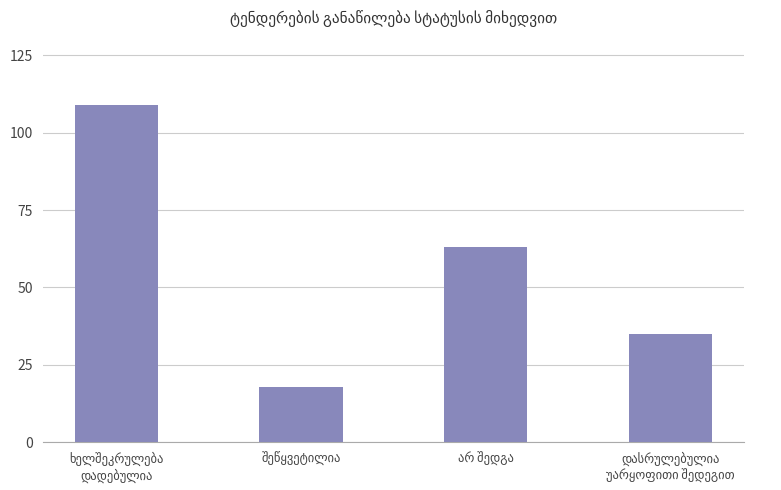

Reading left to right, list all the values displayed in this chart.

109	18	63	35